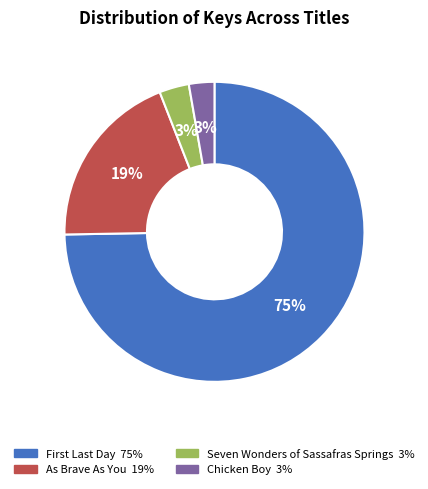

To the nearest percent, what is the average slice percentage?

25%